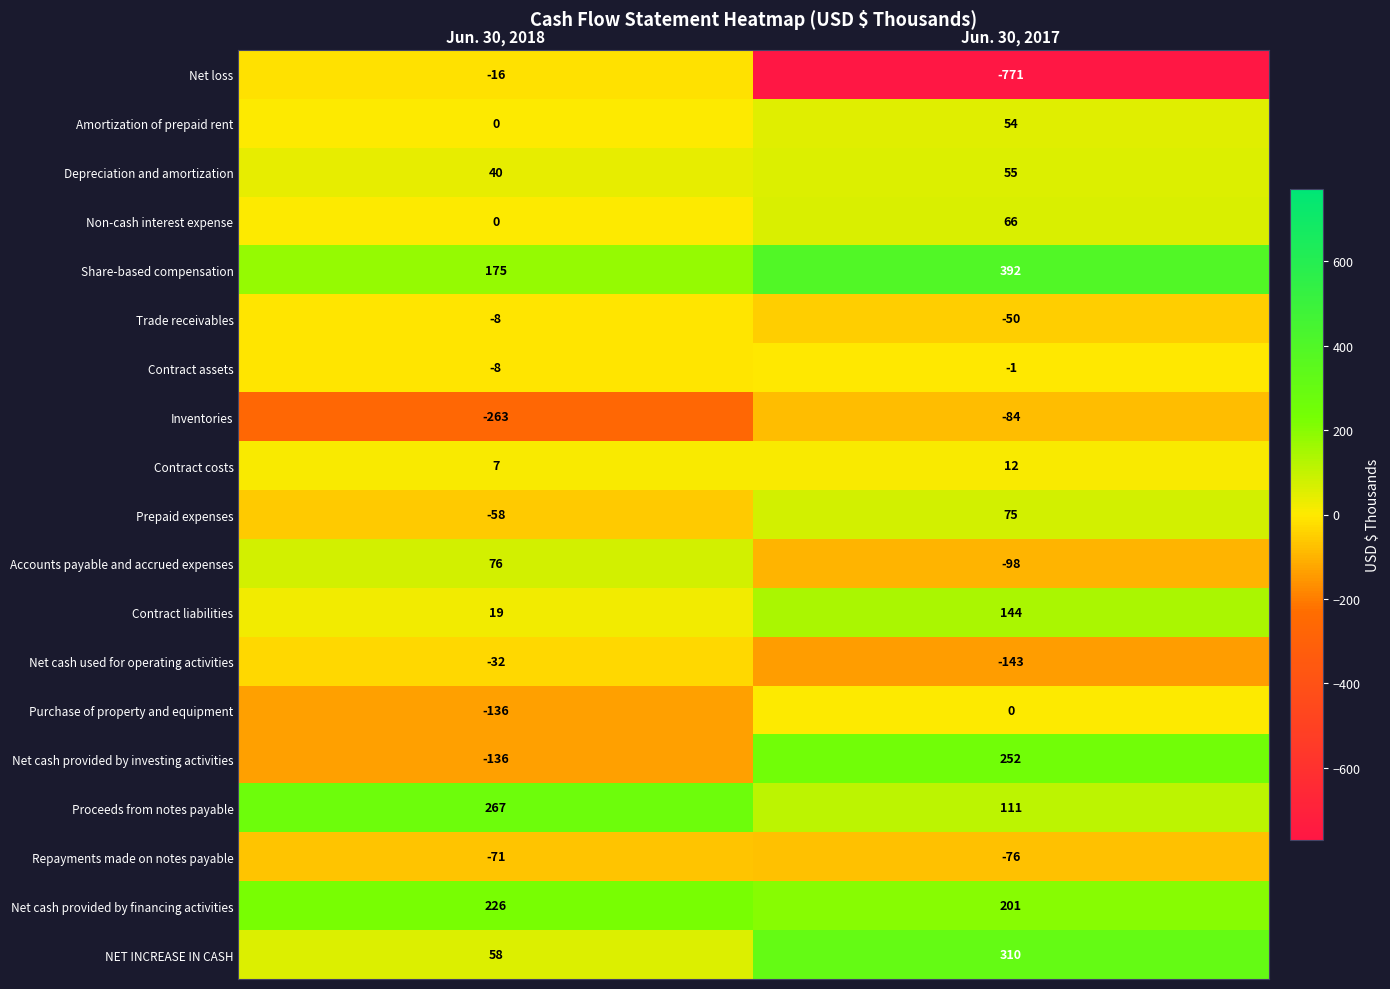

Which category has the lowest value across all series?

Jun. 30, 2017